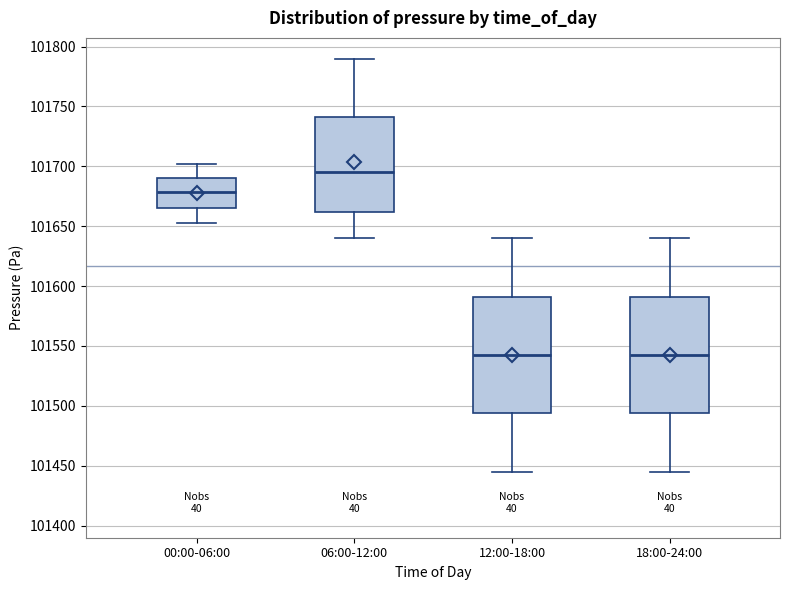

Where is the upper edge of the box for 06:00-12:00 on the y-axis? The values are not printed on the chart, so give them approximately, as read against the axis.

101740